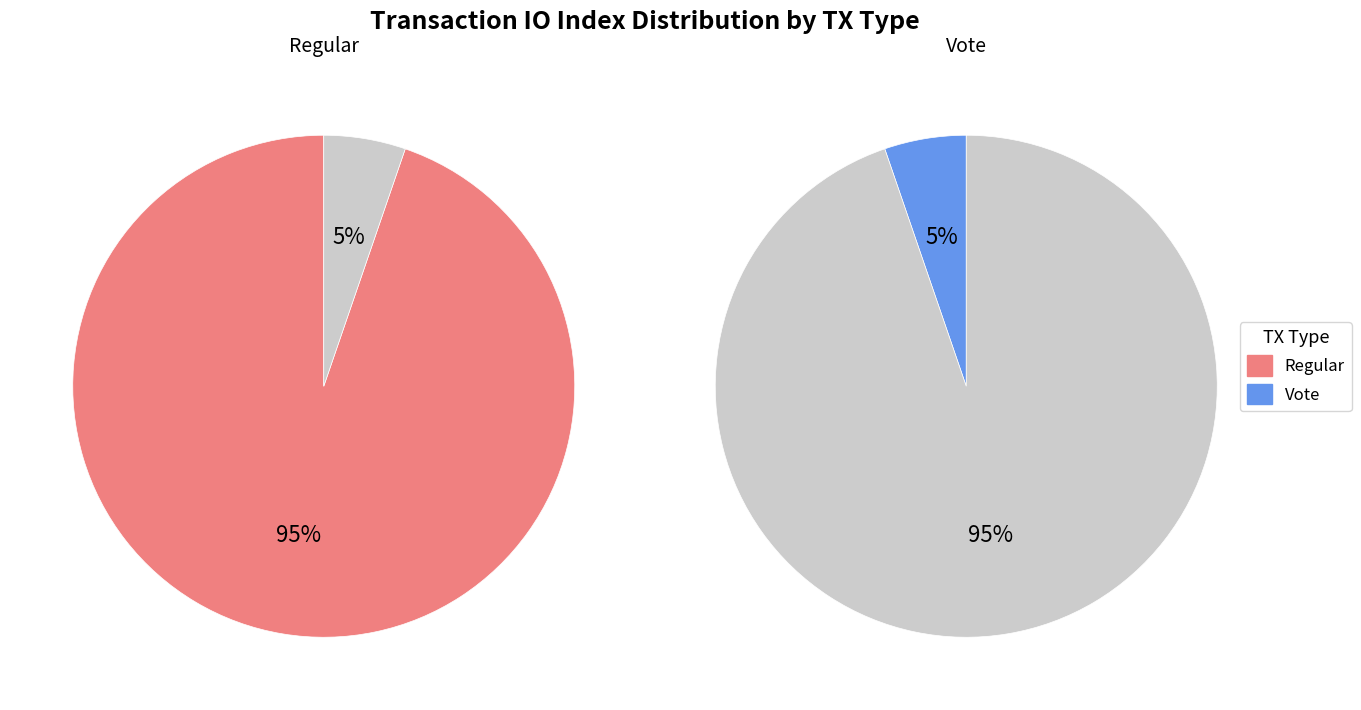

How many segments does this pie chart have?

2